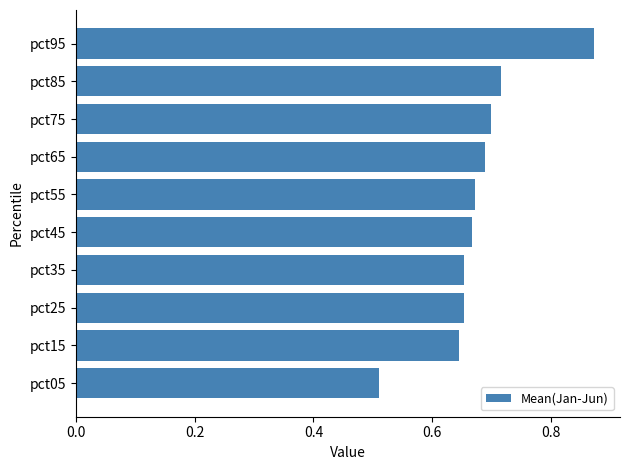

What is the sum of the values at pct05 and pct25?

1.2